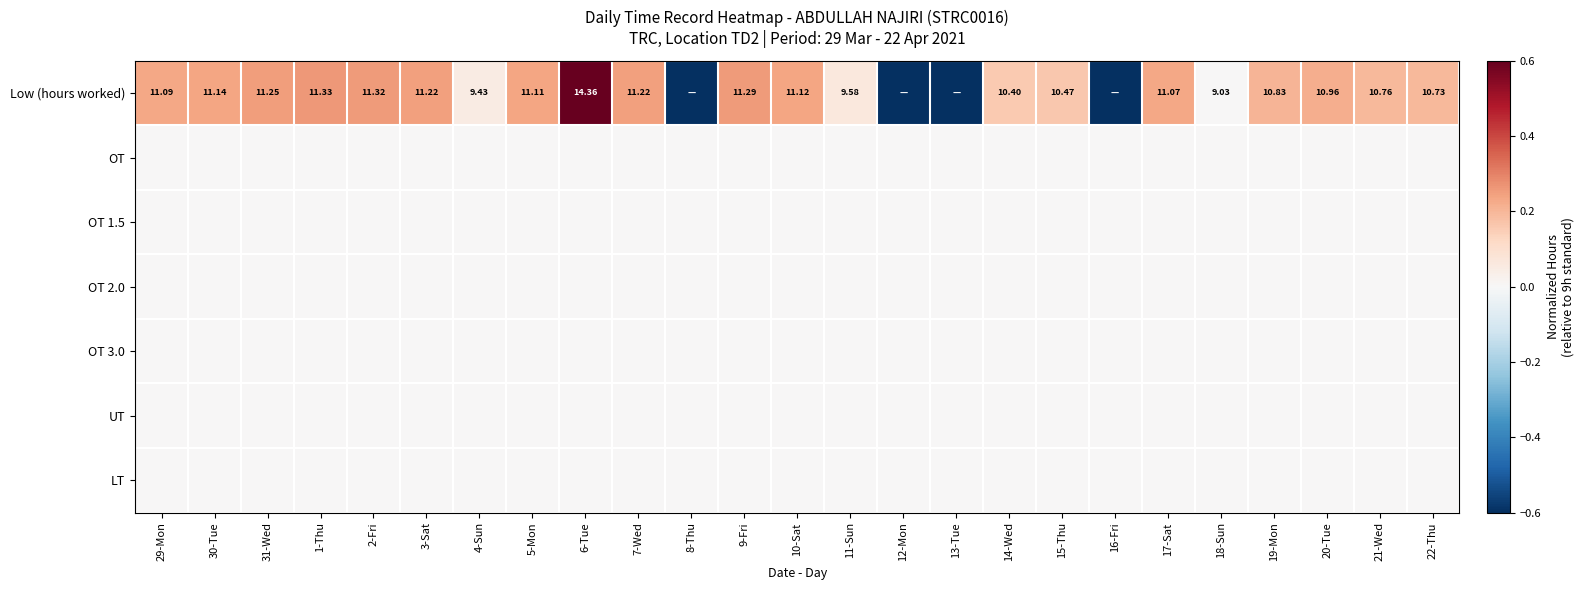

At 6-Tue, list the series in order from largest to smallest.

Low (hours worked), OT, OT 1.5, OT 2.0, OT 3.0, UT, LT